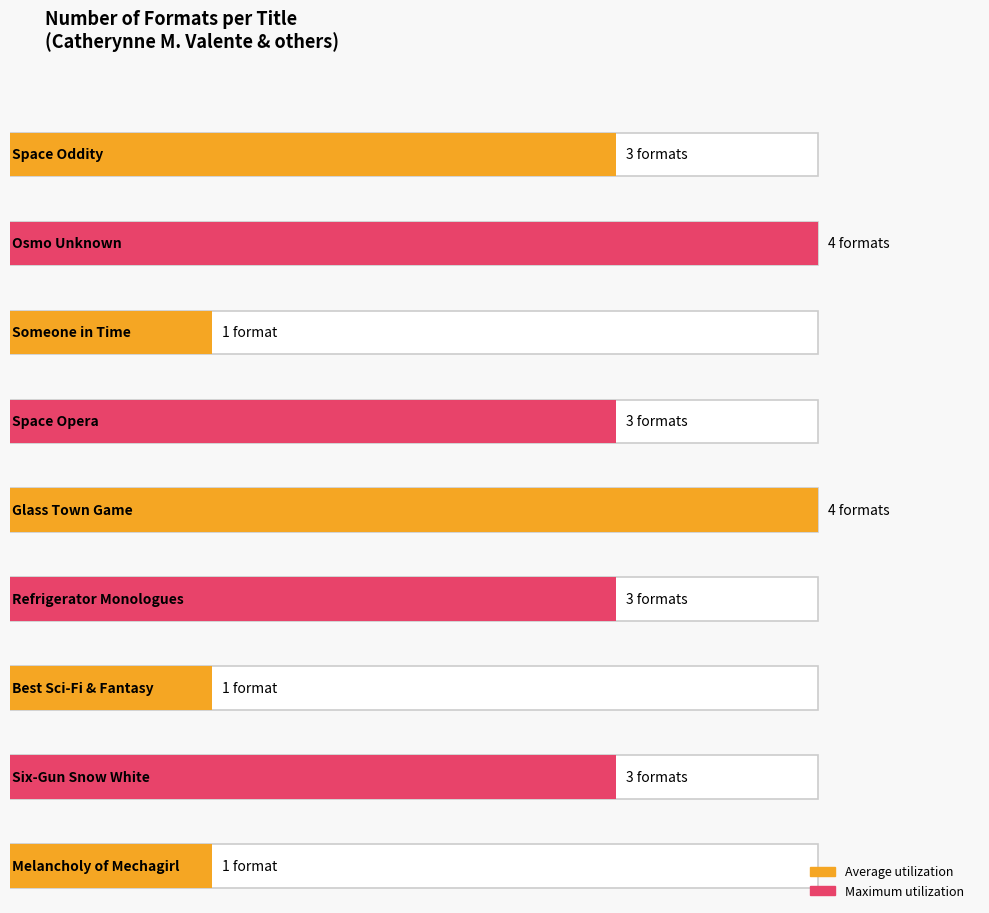

Rank the series at Space Opera from lowest to highest value.

Maximum utilization, Average utilization